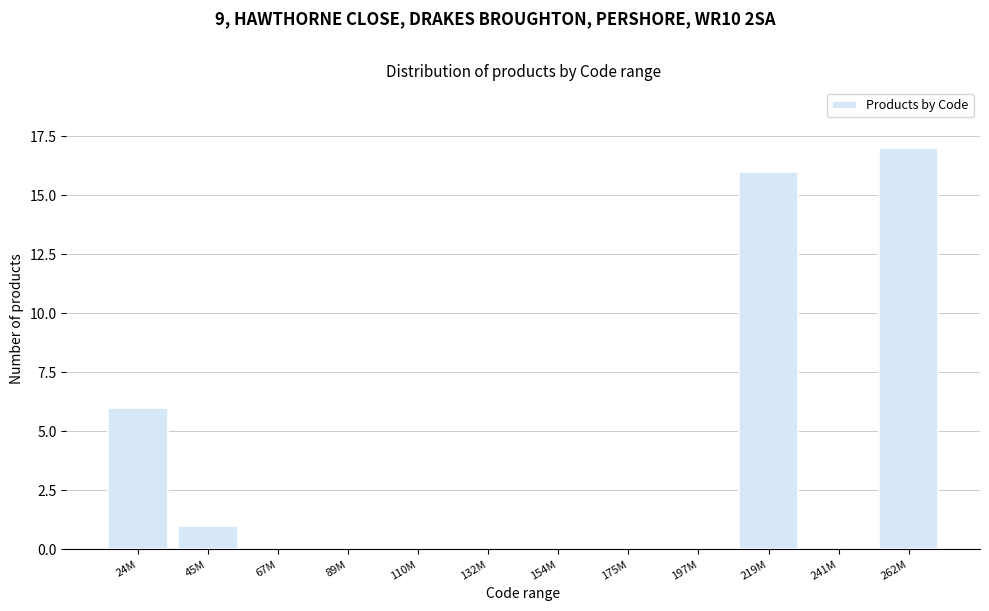

Reading left to right, list all the values displayed in this chart.

24M=6	45M=1	67M=0	89M=0	110M=0	132M=0	154M=0	175M=0	197M=0	219M=16	241M=0	262M=17